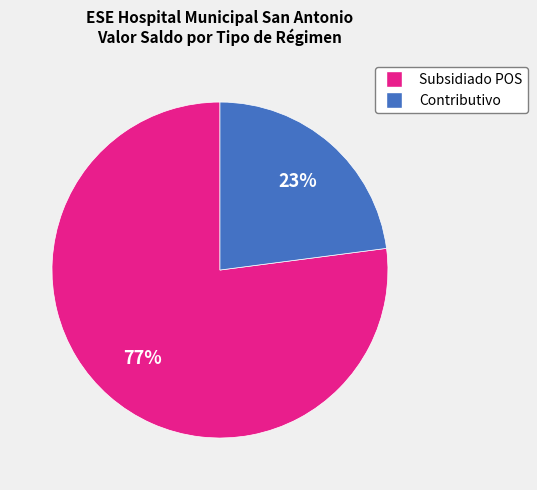

To the nearest percent, what is the difference between the largest and smallest slice percentages?

54%